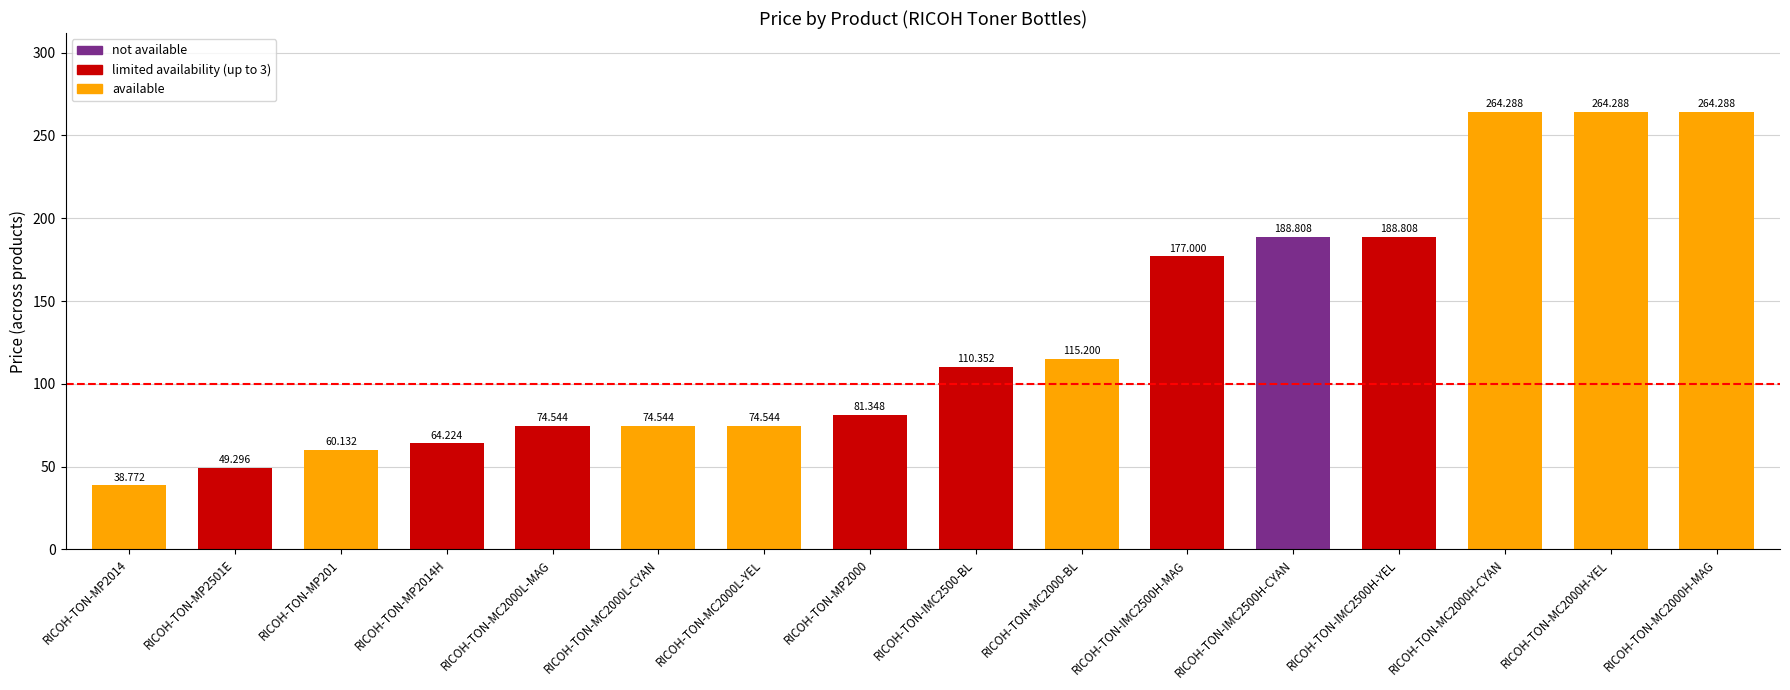

How many values exceed 110?

8